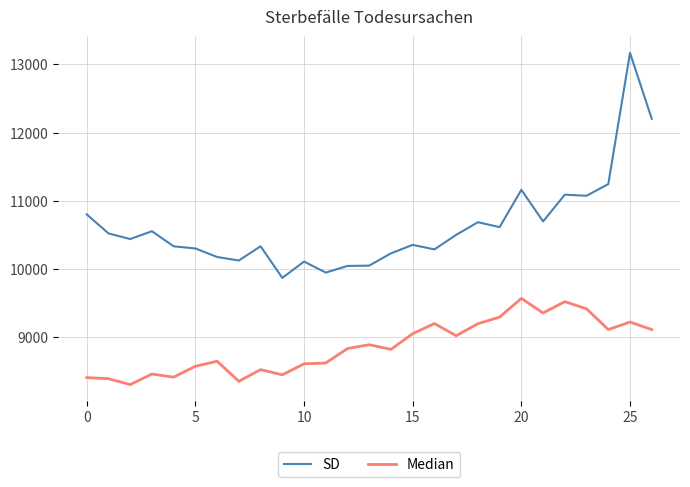

At how many categories does at least one series exceed 12616?

1